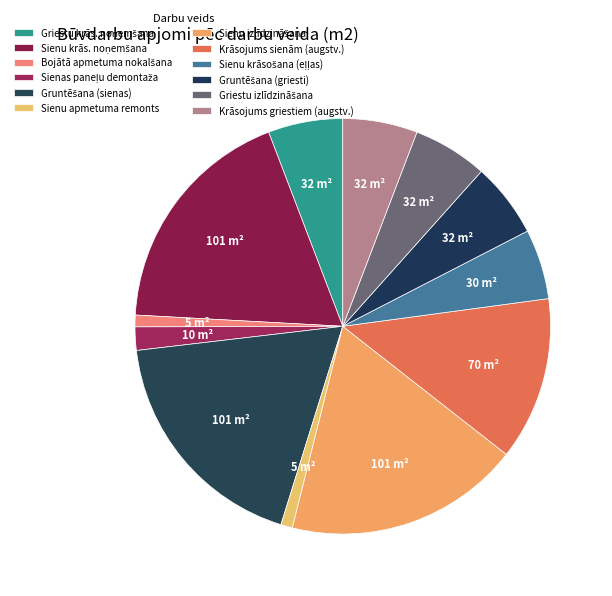

Which slice is the smallest?

Bojātā apmetuma nokalšana no sienām (5%)